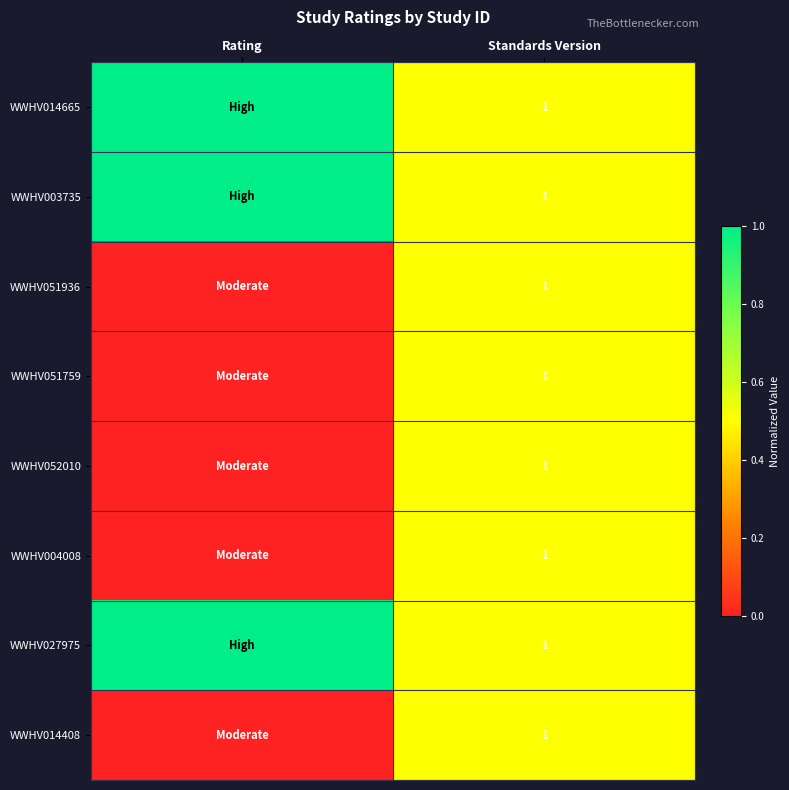

True or false: WWHV004008 has a value of 1 at Standards Version.

True